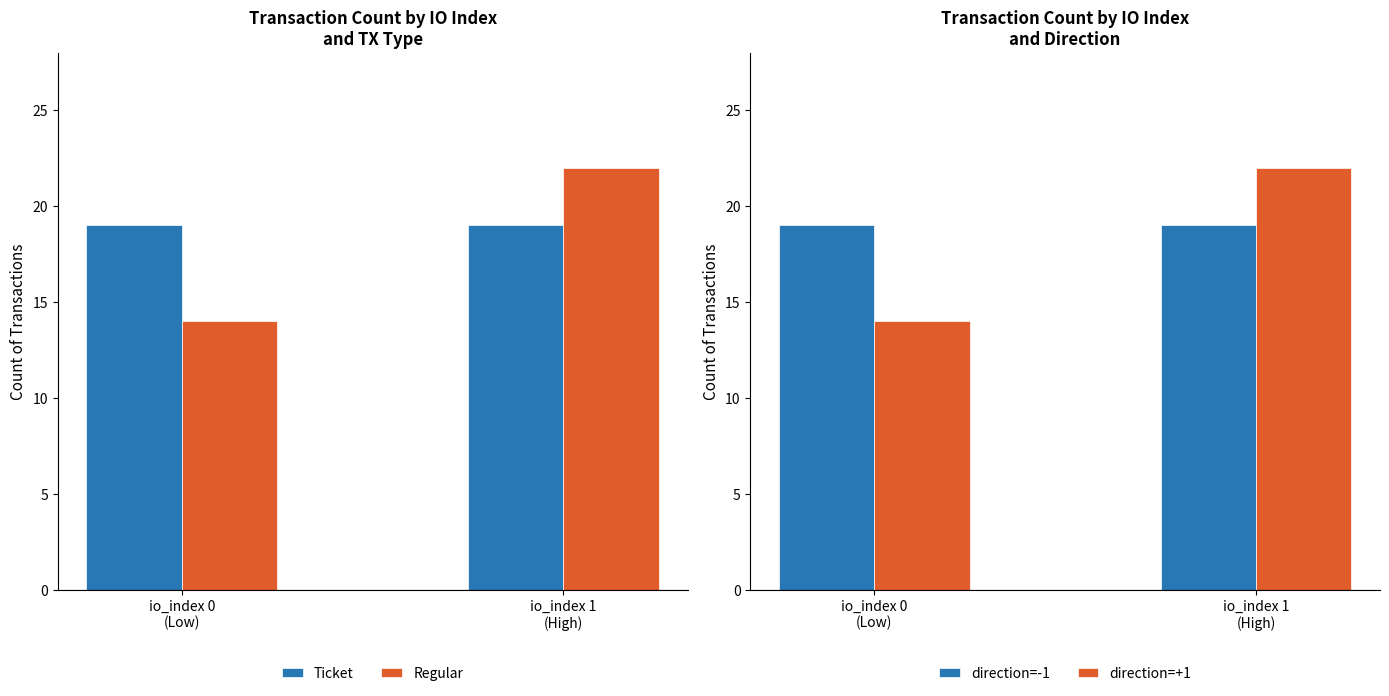

At how many categories does at least one series exceed 18?

2